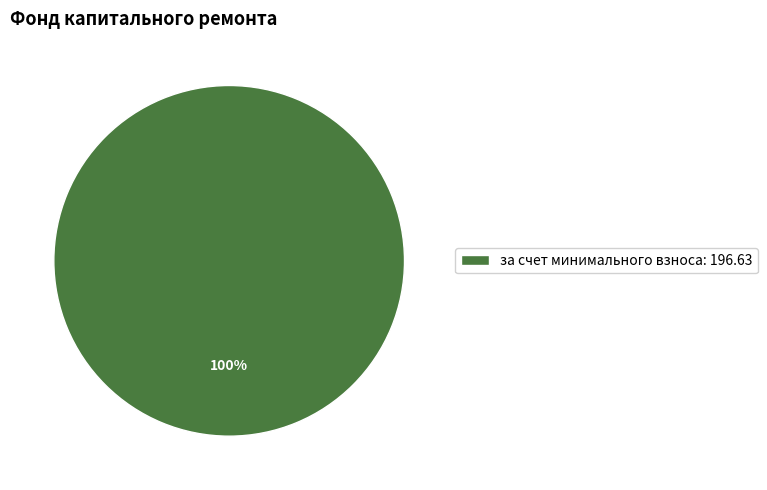

Is it true that за счет минимального взноса: 196.63 is 100% of the pie?

True